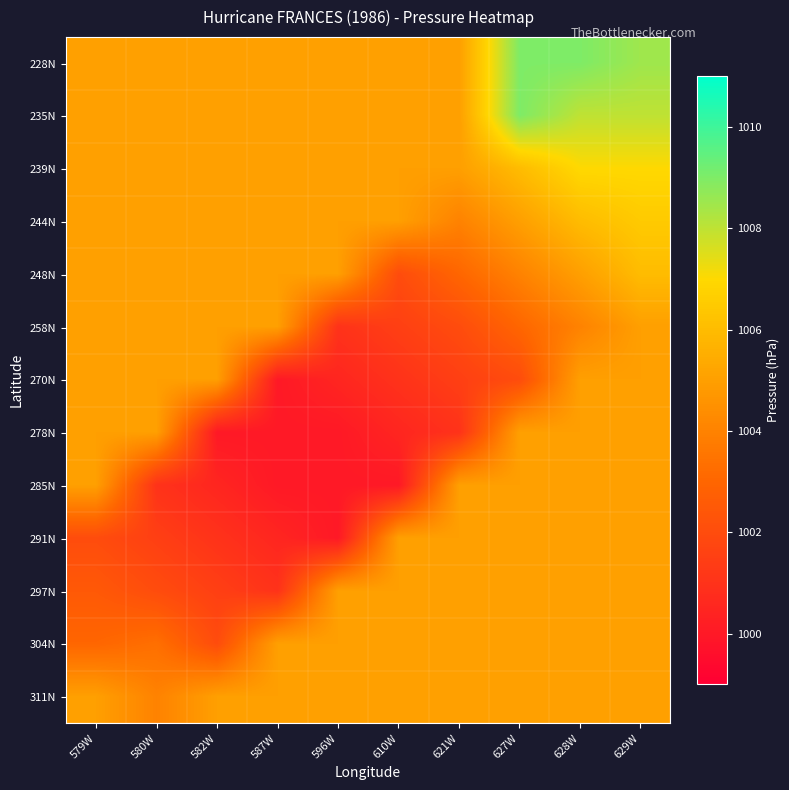

At which category is the sum across all series the highest?

629W